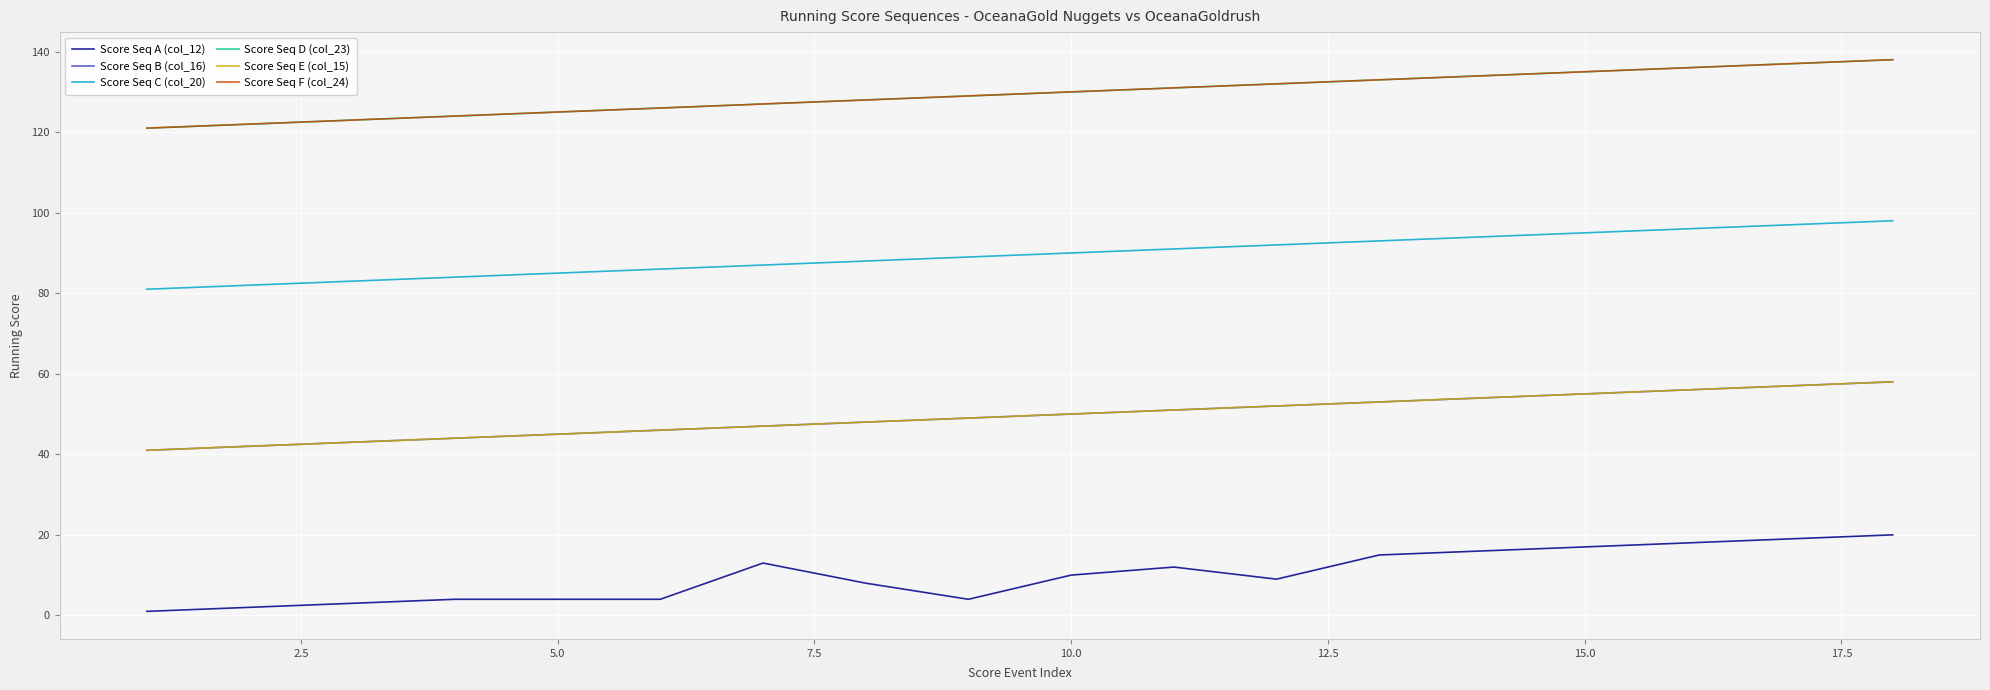

Is this an area chart (filled region under the line)?

No